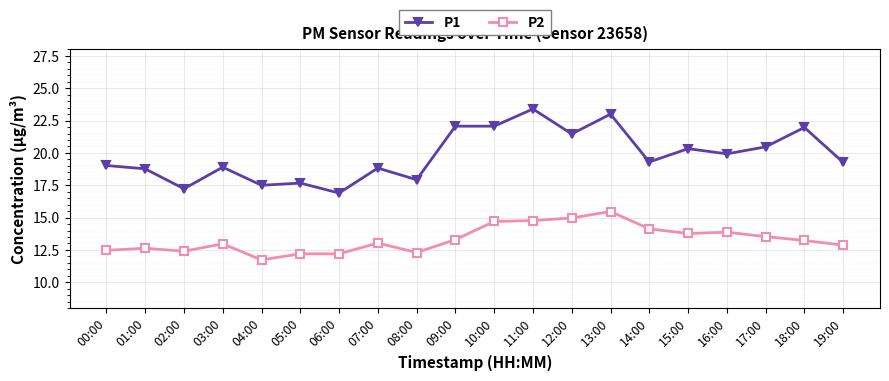

List the series in order of their peak value, lowest first.

P2, P1